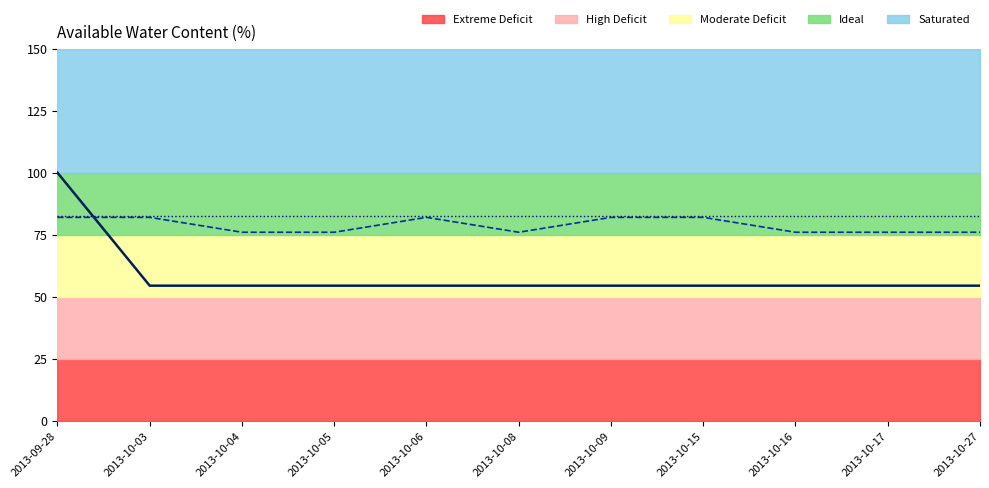

What is the difference between the highest and lowest values at 2013-10-15?

28.0